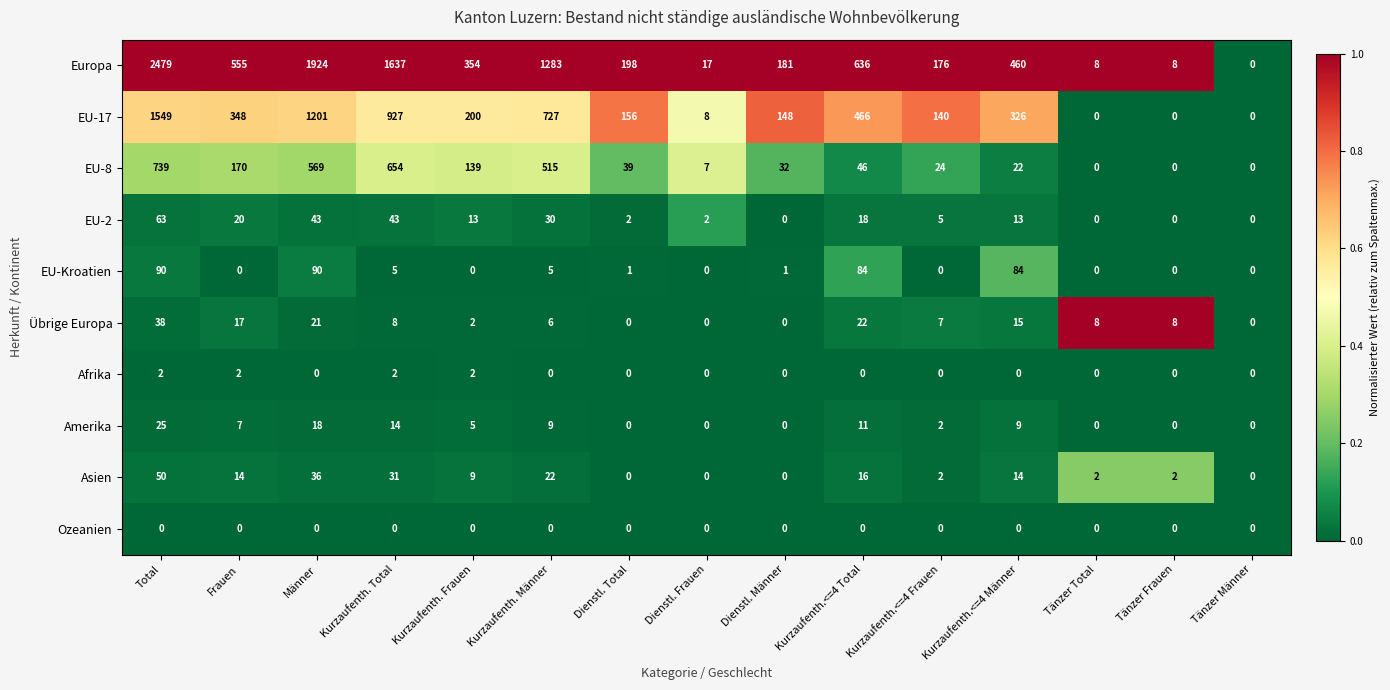

At Kurzaufenth. Total, list the series in order from smallest to largest.

Ozeanien, Afrika, EU-Kroatien, Übrige Europa, Amerika, Asien, EU-2, EU-8, EU-17, Europa